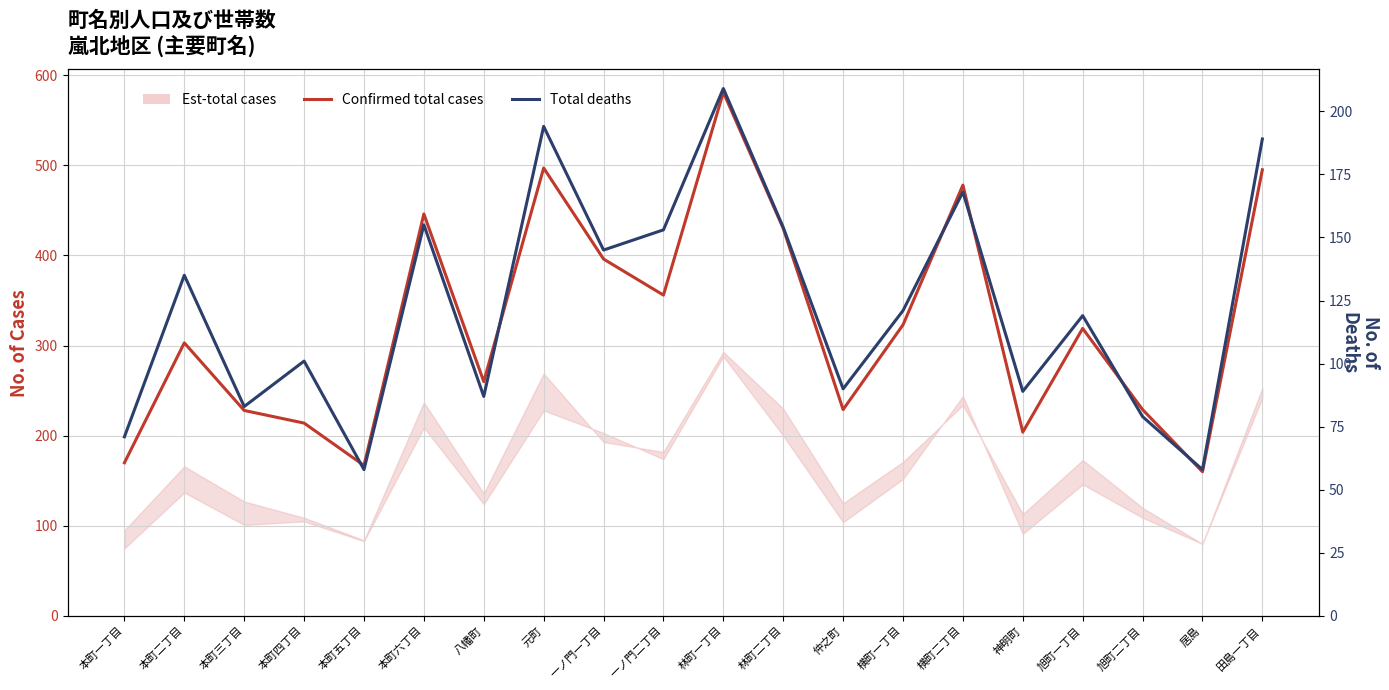

True or false: Confirmed total cases and Total deaths intersect in this chart.

False